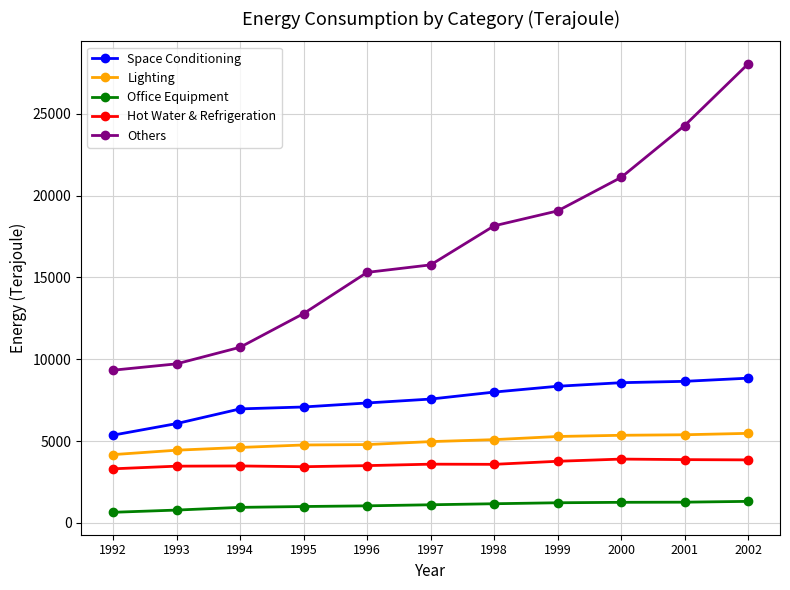

True or false: Hot Water & Refrigeration has a value of 5651 at 1993.

False